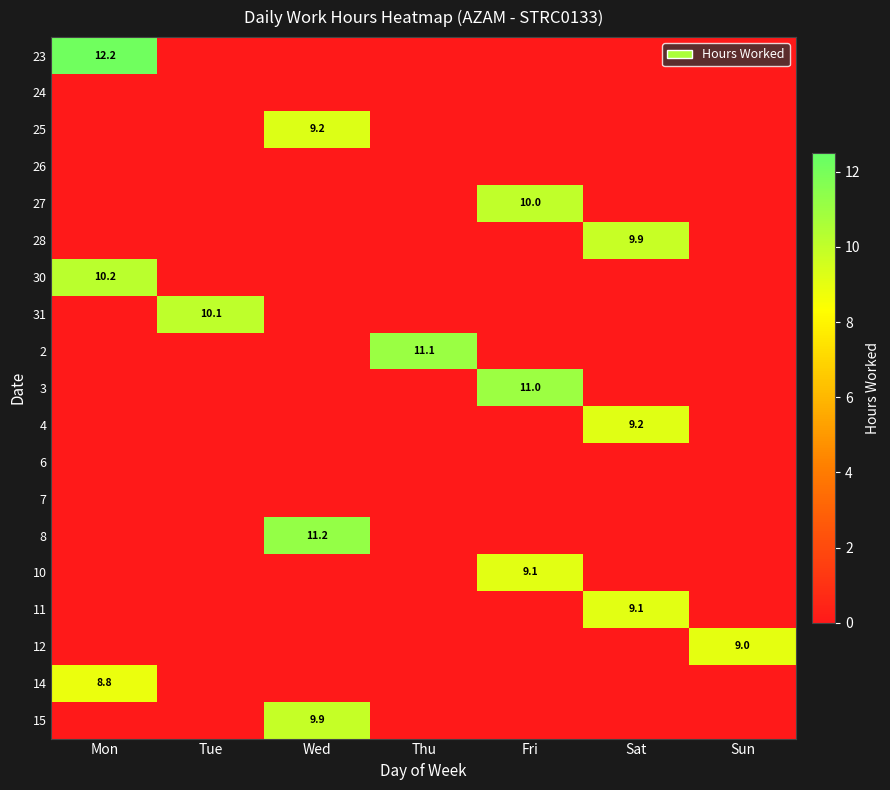

Is it true that 24 equals 0.0 at Fri?

True